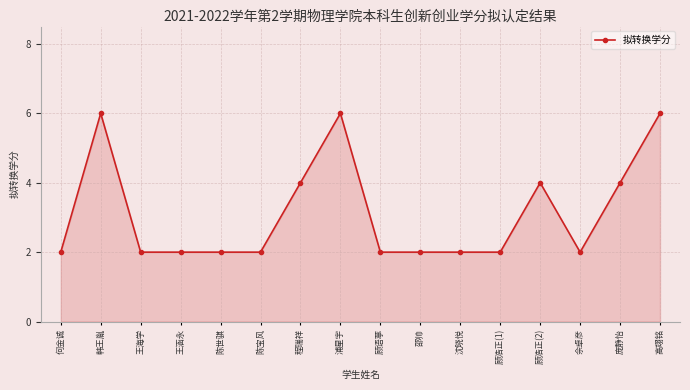

What is the ratio of the value at 何金诚 to the value at 王涵永?

1.0